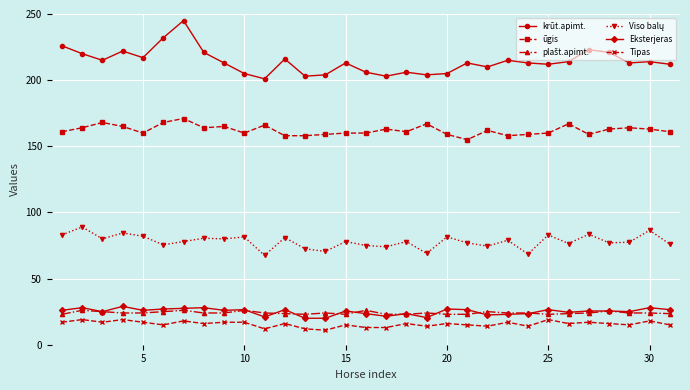

Count the number of categories in the chart.

31